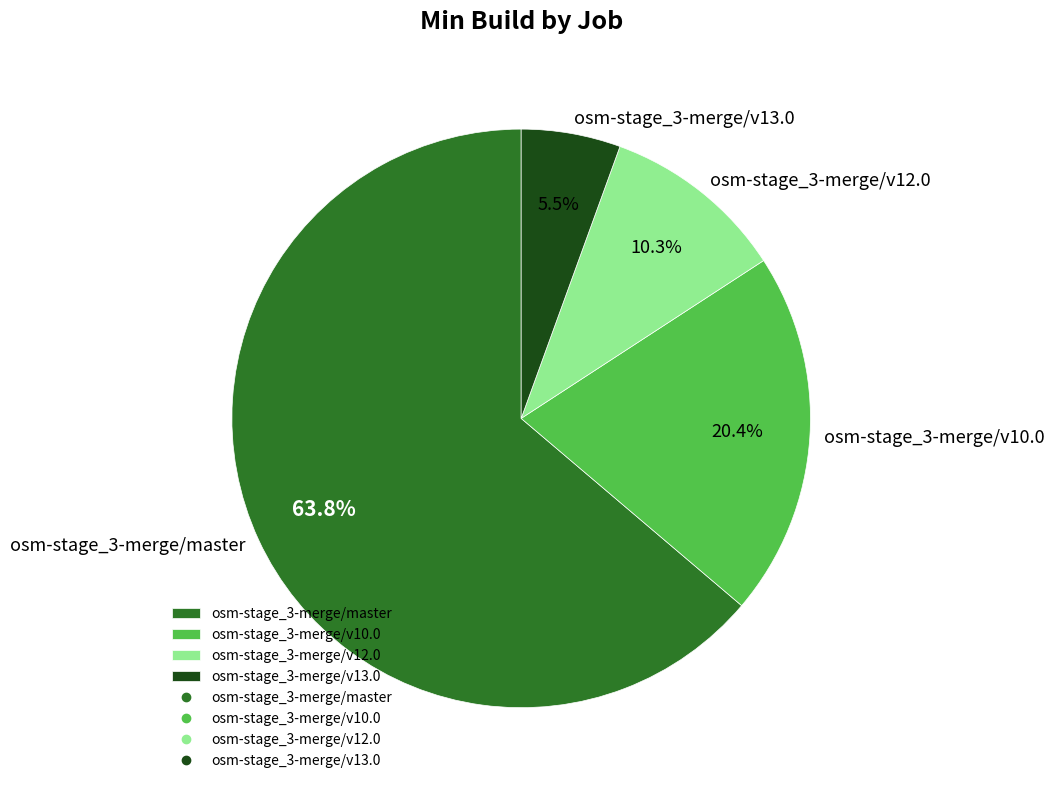

What is the ratio of the value at osm-stage_3-merge/v10.0 to the value at osm-stage_3-merge/v12.0?

2.0